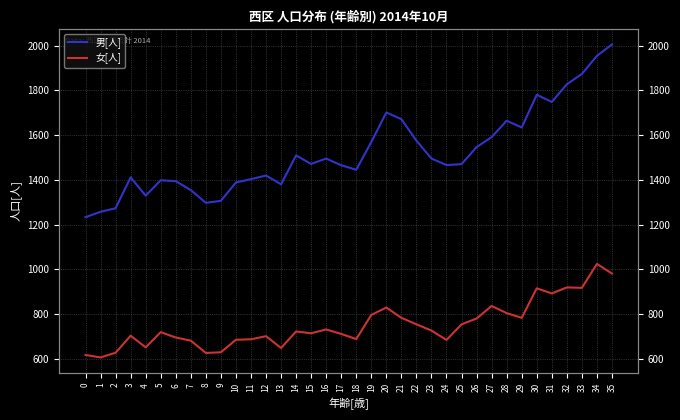

What is the maximum value for 女[人]?

1024